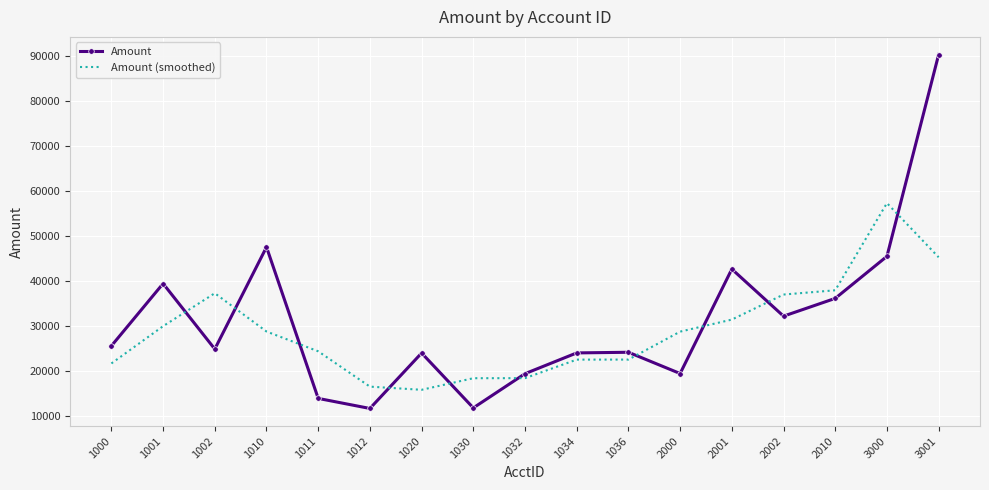

What is the difference between the maximum and second lowest values in the Amount (smoothed) series?

40834.7